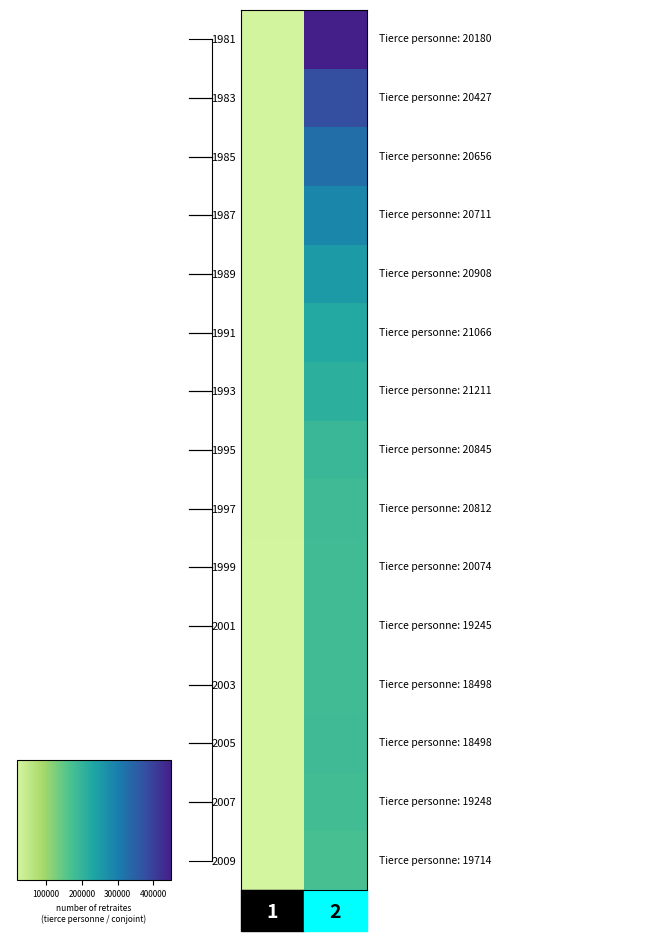

How many data points does each series have?

2